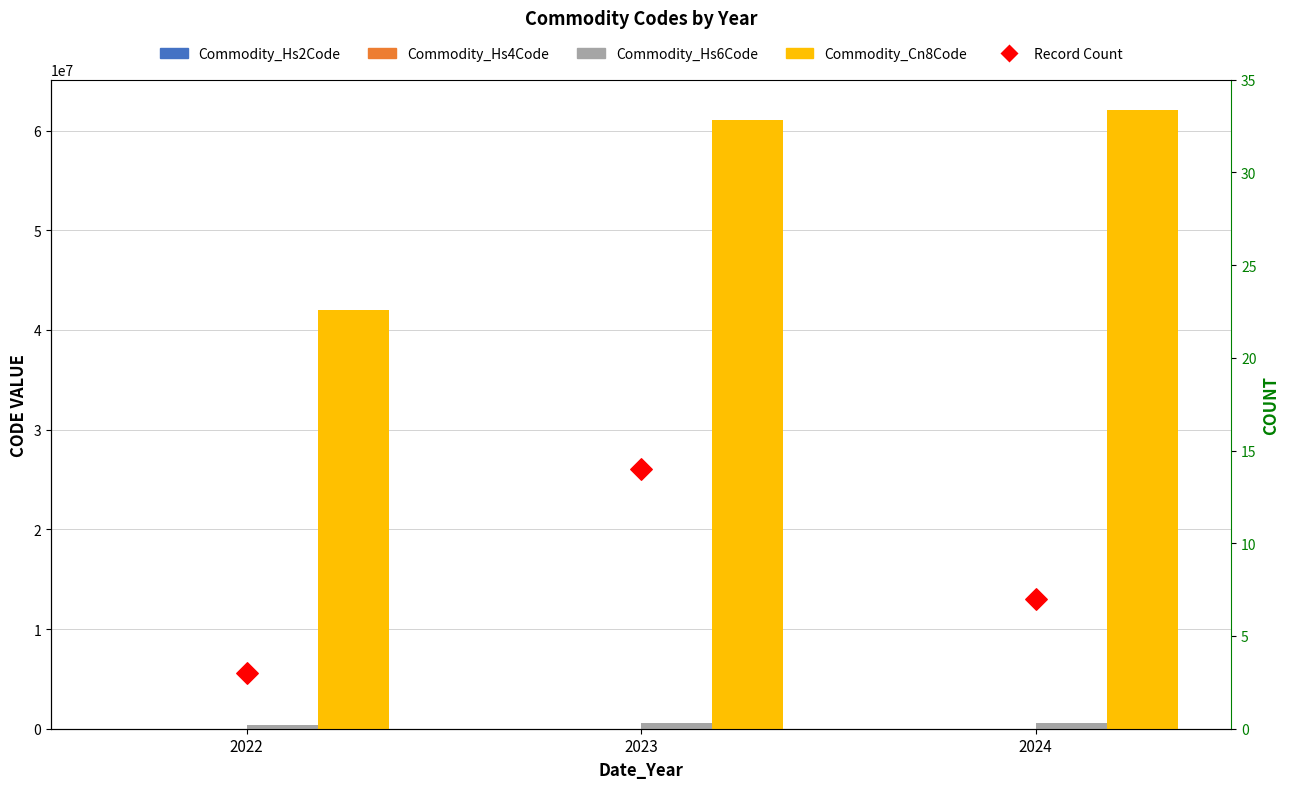

Is the value of Commodity_Hs4Code at 2024 greater than the value of Record Count at 2022?

Yes